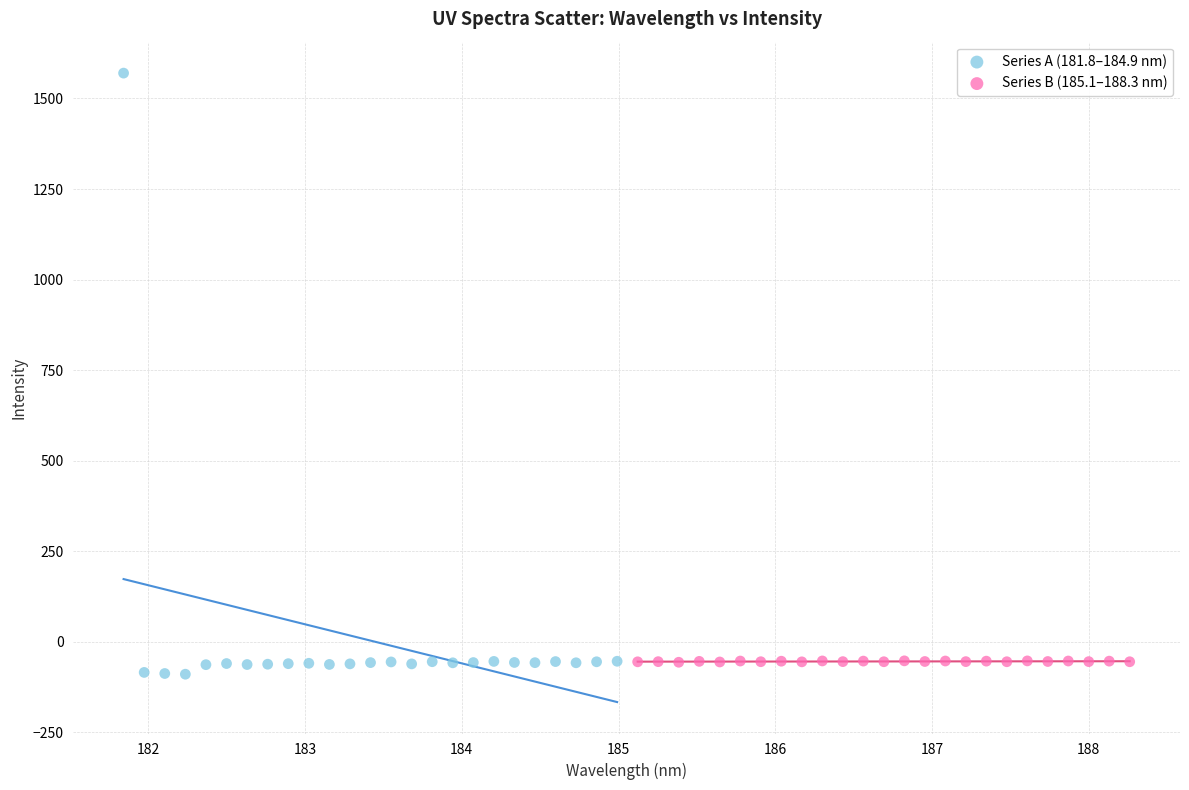

Which series contains the highest Y value?

Series A (181.8–184.9 nm)